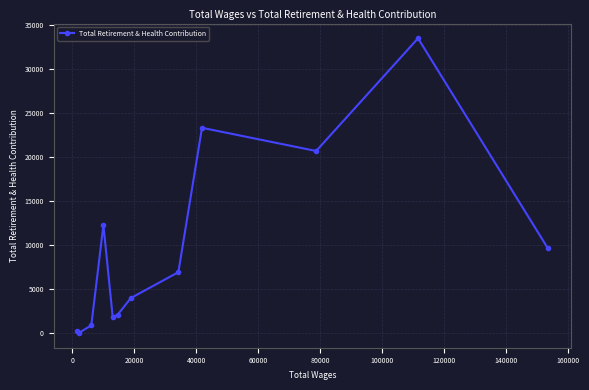

How many categories are shown in the chart?

12